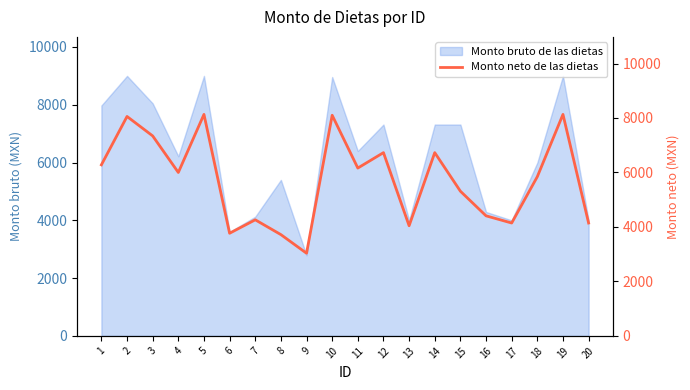

Is it true that the value at 9 is 5310?

False